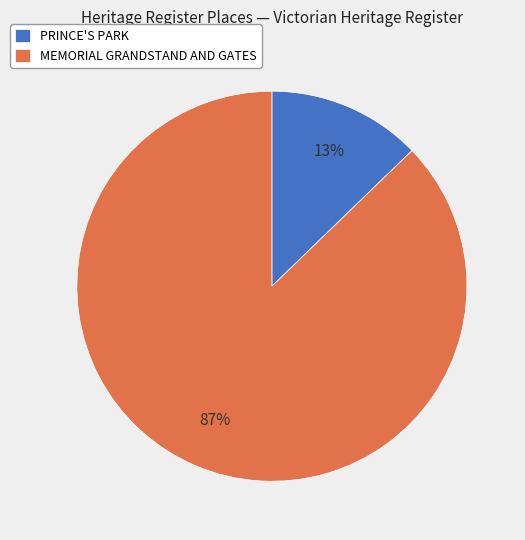

Count the number of slices in the pie.

2